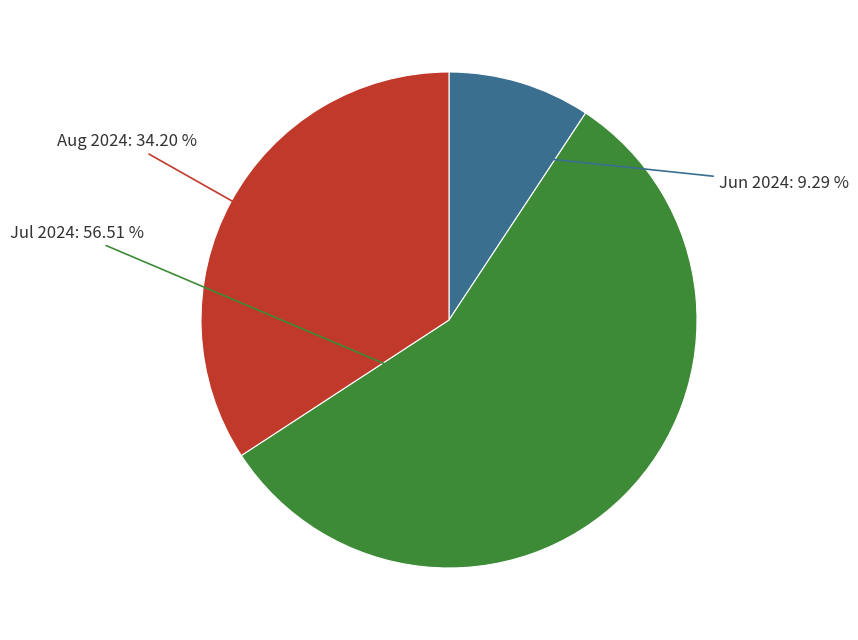

What is the ratio of the value at Jul 2024 to the value at Jun 2024?

6.1